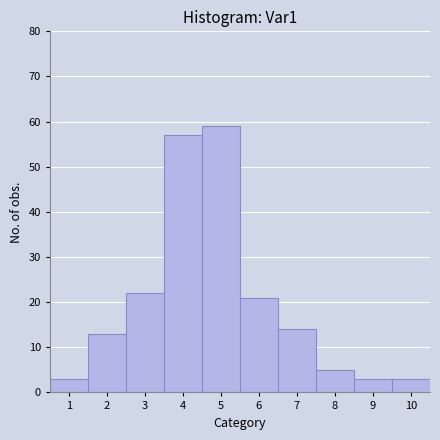

Reading left to right, list all the values displayed in this chart.

1=3	2=13	3=22	4=57	5=59	6=21	7=14	8=5	9=3	10=3